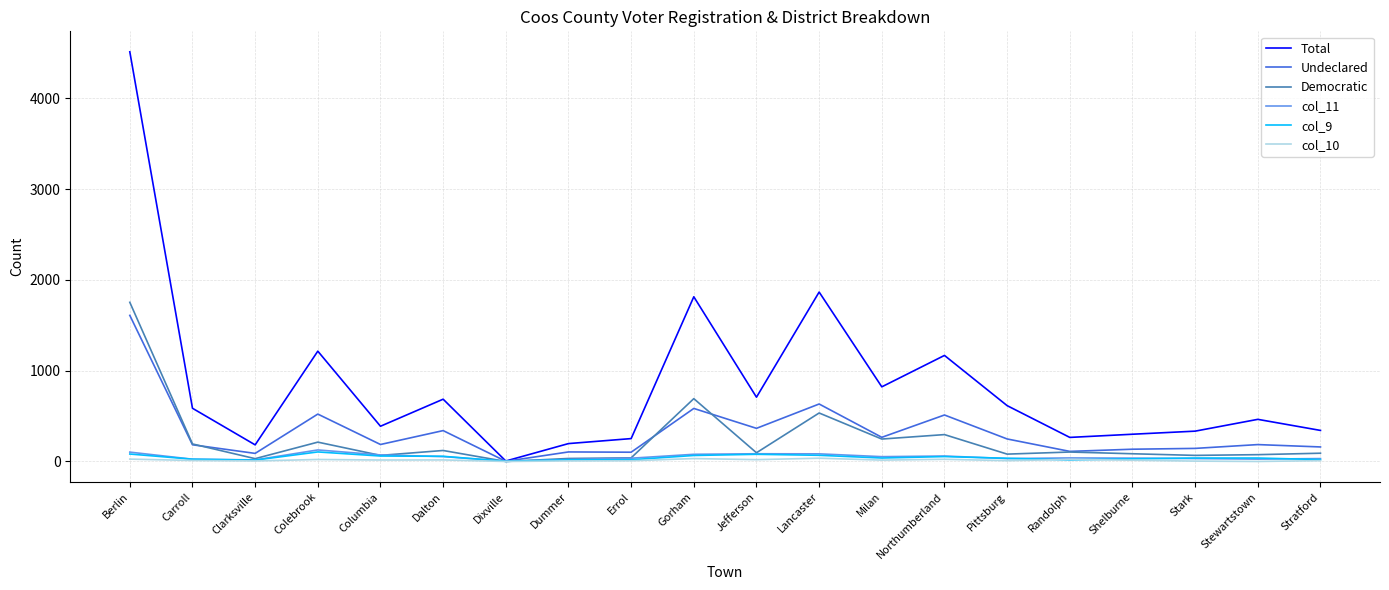

At how many categories does at least one series exceed 3061?

1